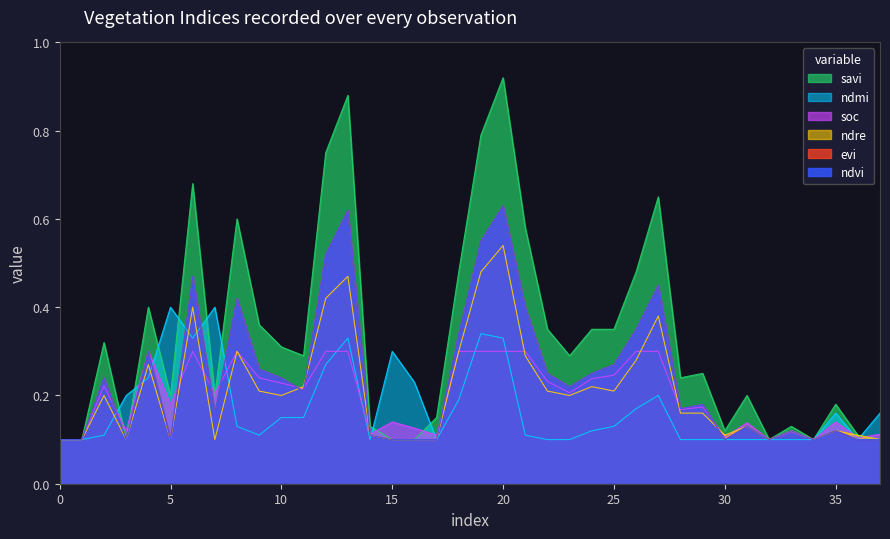

What are all the series names shown in the legend?

ndvi, evi, savi, soc, ndre, ndmi